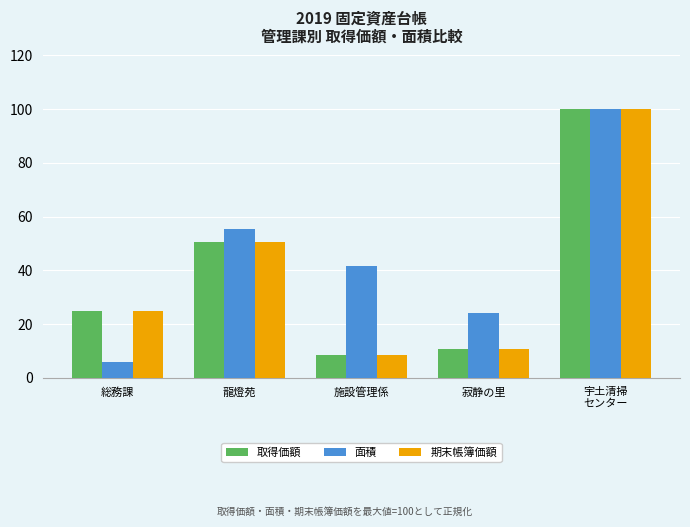

What is the difference between the 面積 values at 施設管理係 and 宇土清掃
センター?

58.3